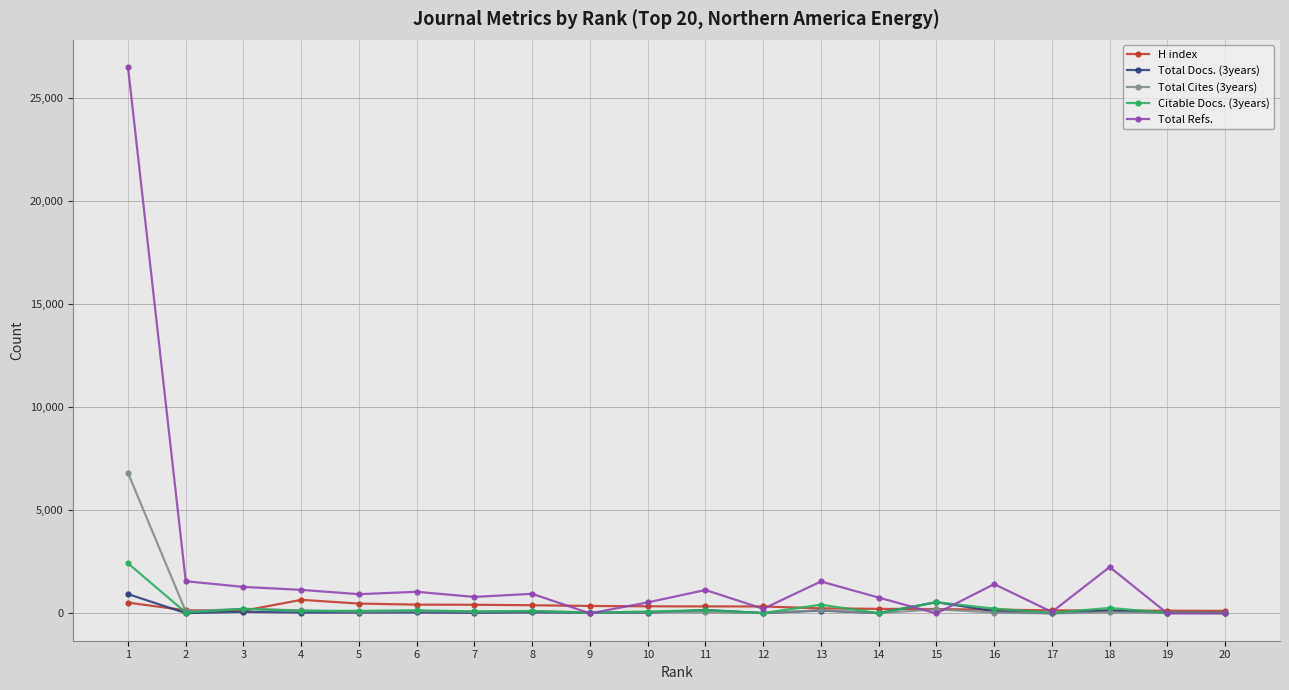

Count the number of data series in this chart.

5